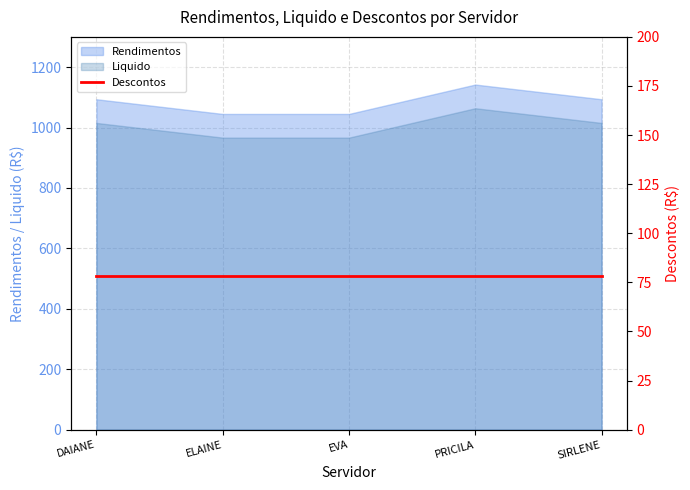

What is the difference between the highest and lowest values at PRICILA?

78.4